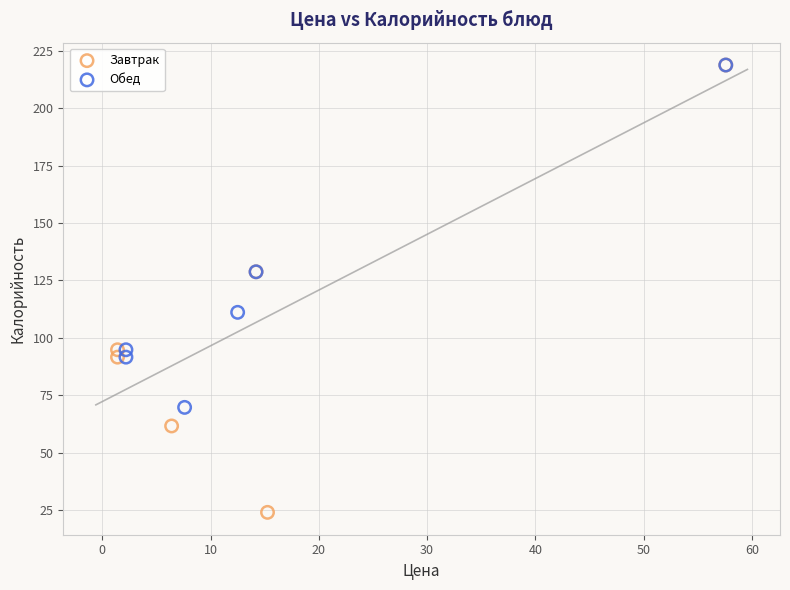

Which series has the largest Y range (max minus min)?

Завтрак